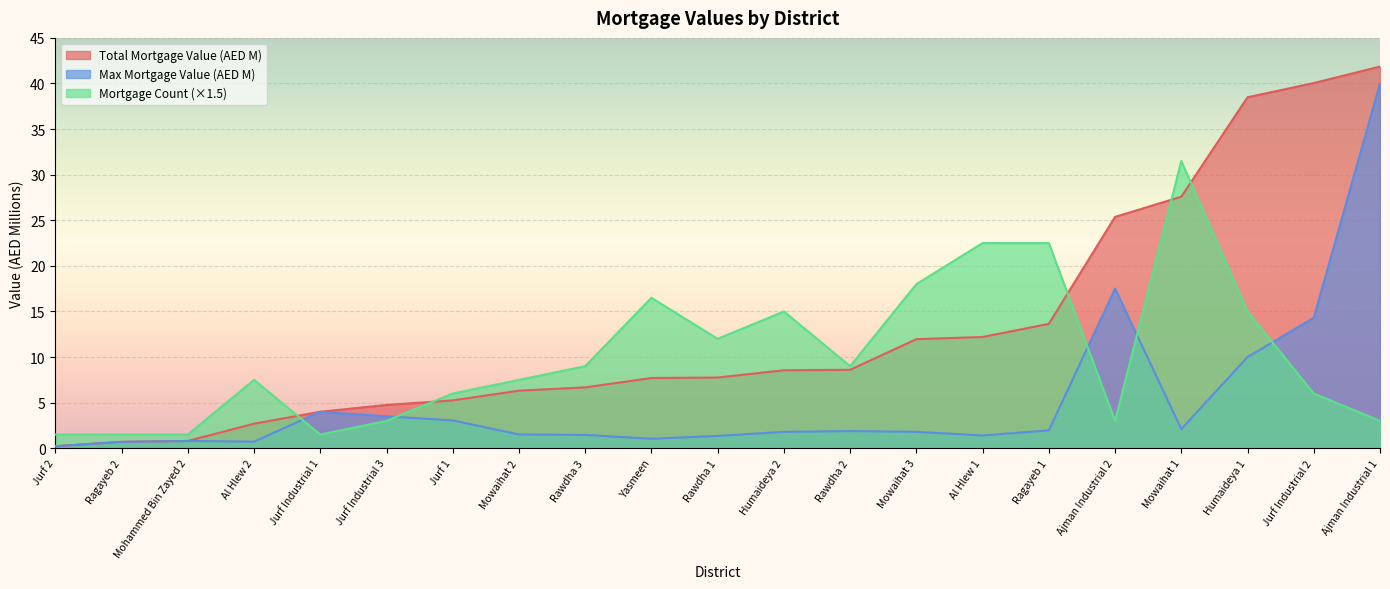

Rank the series by their average value, from highest to lowest.

Total Mortgage Value (AED M), Mortgage Count (×1.5), Max Mortgage Value (AED M)